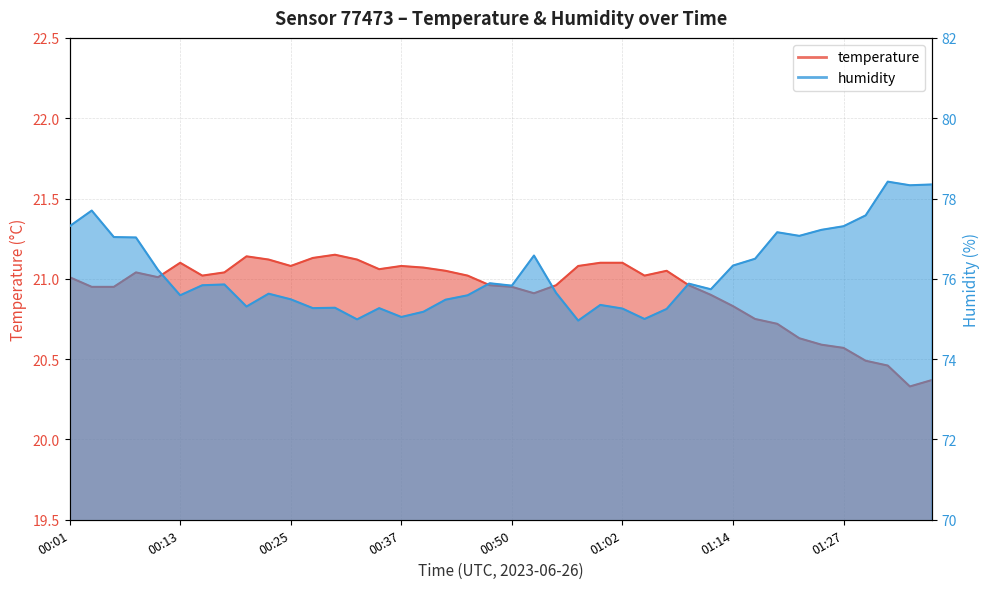

What is the difference between the maximum and second lowest values in the temperature series?

0.8